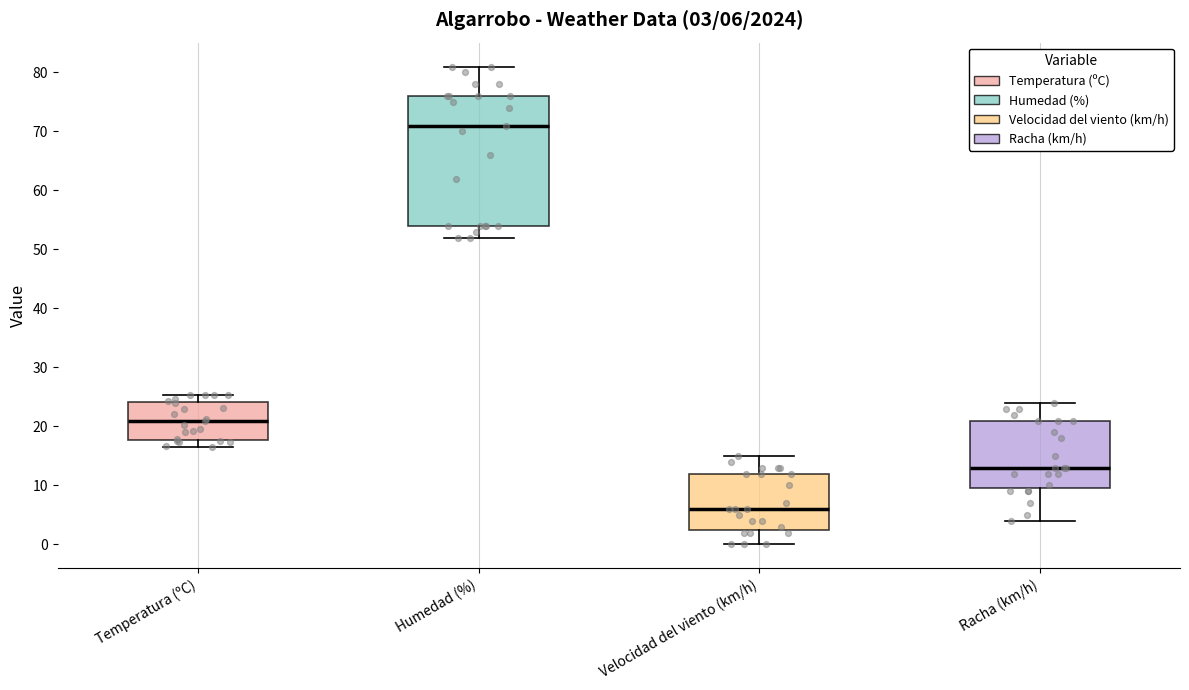

Which box is the tallest, from its lower edge to its upper edge?

Humedad (%)